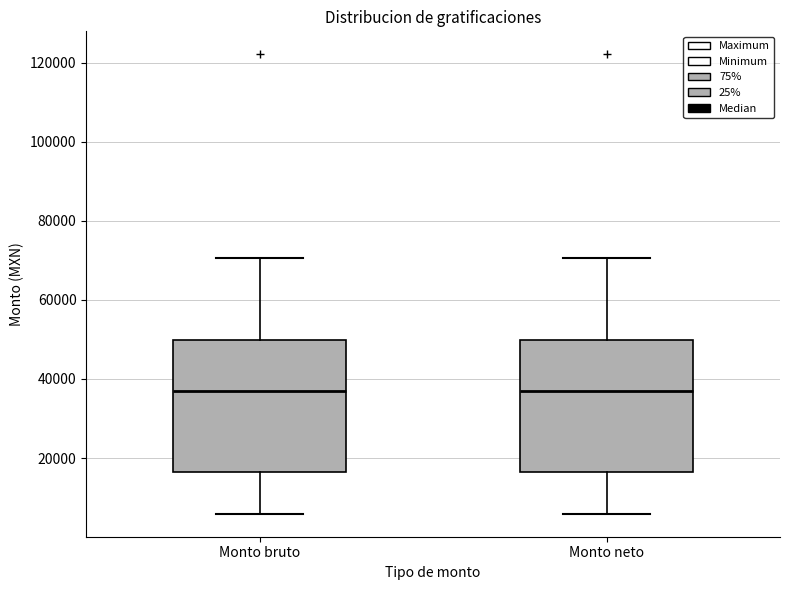

Reading left to right, read every box against the y-axis: the position of its median line, the range the box covers, and the ends of its whiskers. The values are not printed on the chart, so give them approximately, as read against the axis.

Monto bruto: median 38000, box 16000 to 50000, whiskers 6000 to 70000
Monto neto: median 38000, box 16000 to 50000, whiskers 6000 to 70000